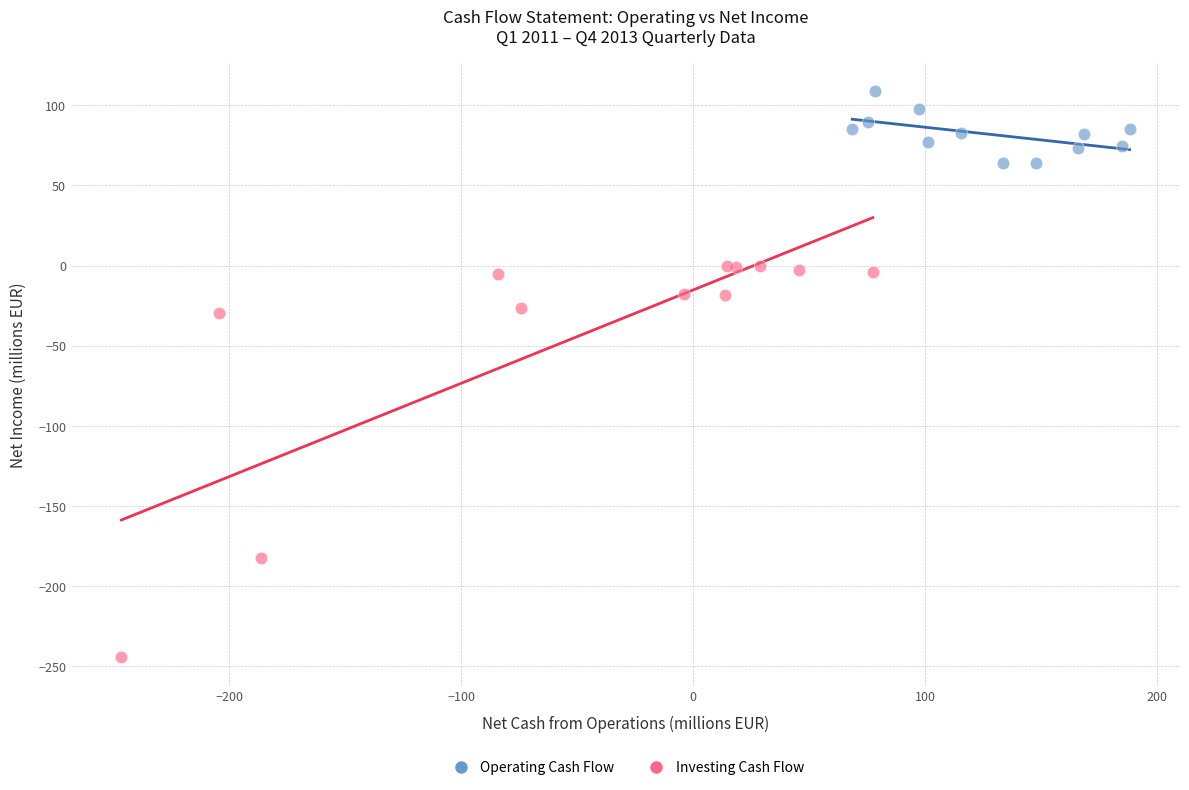

Which series contains the lowest Y value?

Investing Cash Flow